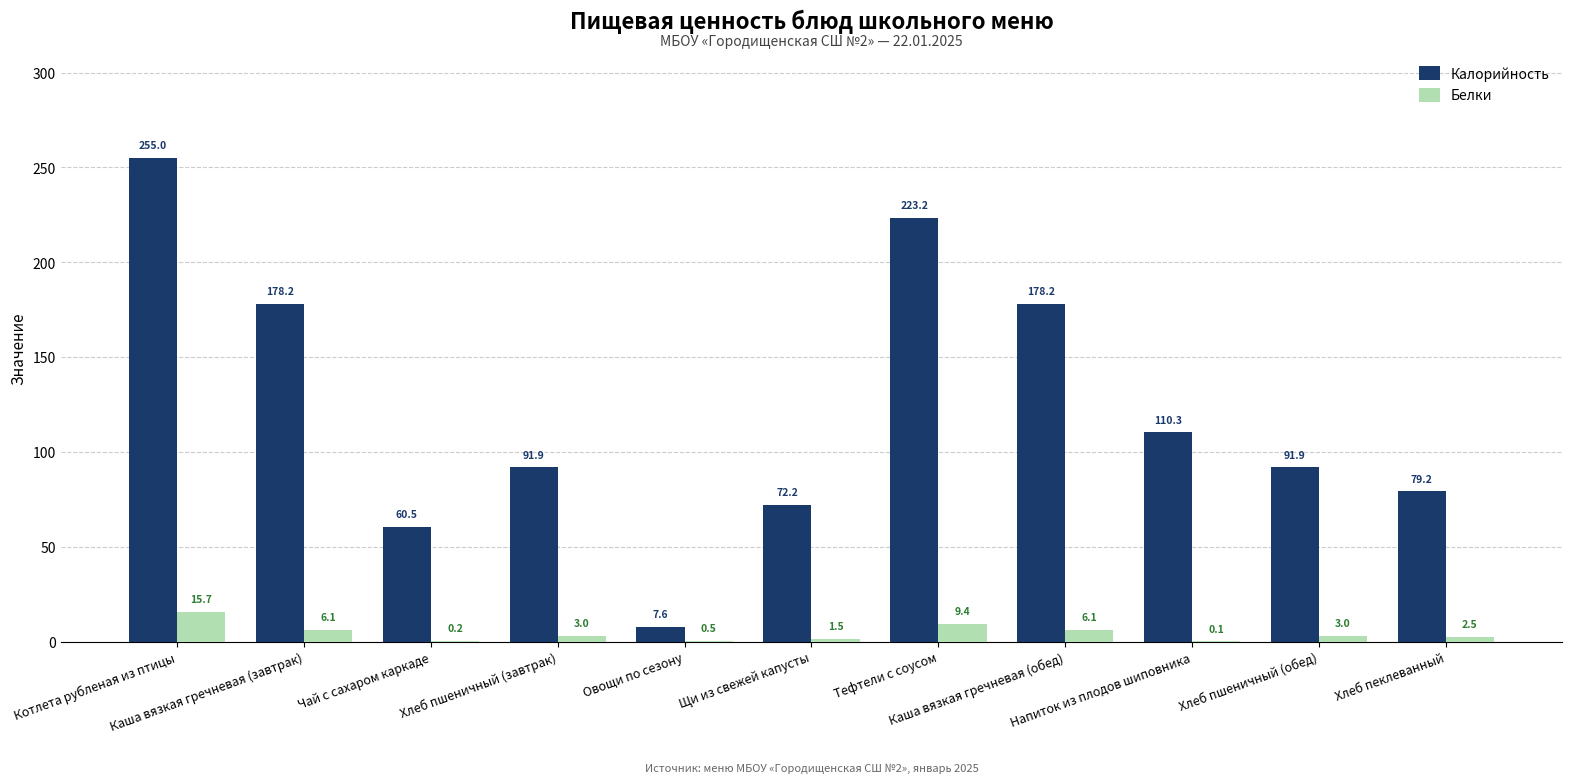

What is the highest value of the Калорийность series?

255.0